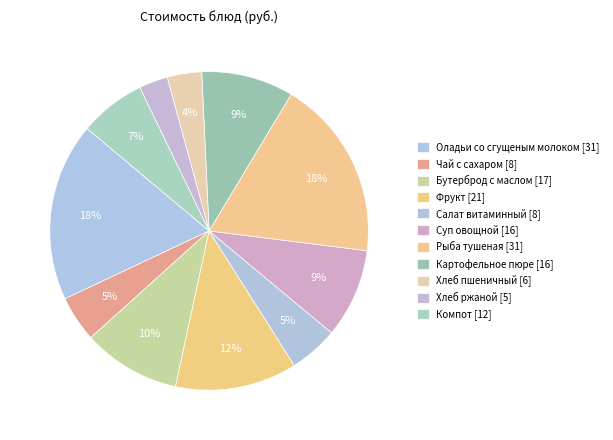

Count the number of slices in the pie.

11